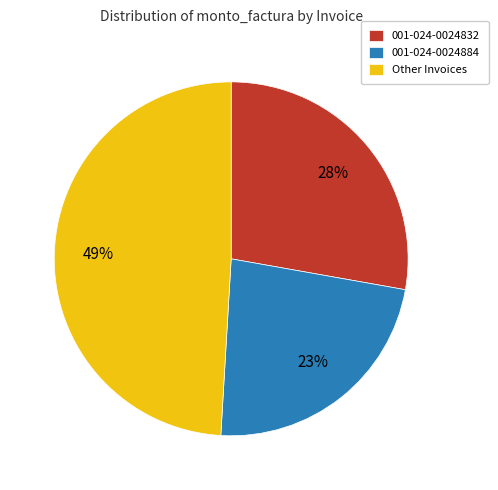

True or false: 001-024-0024884 accounts for 23% of the total.

True